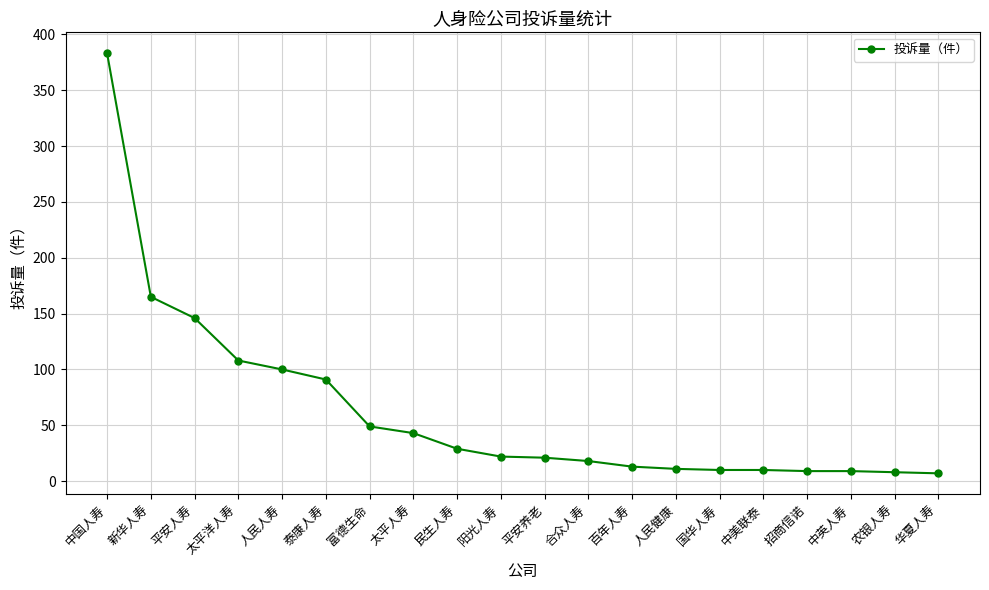

What is the greatest value displayed?

383